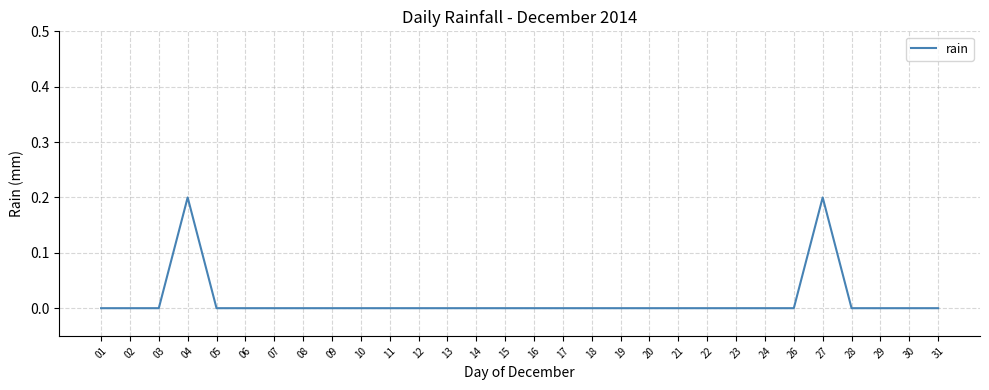

Is it true that the value at 21 is -0.1?

False